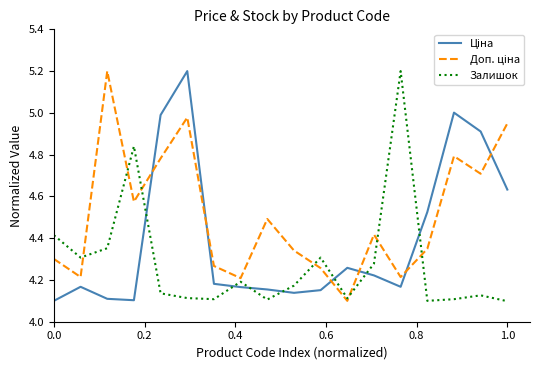

What is the greatest value displayed?

5.2